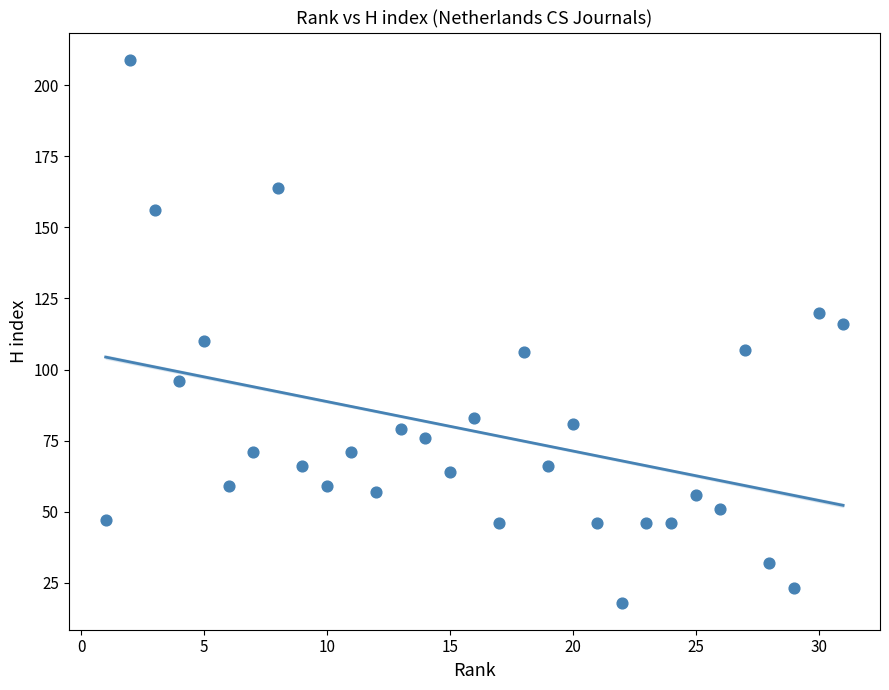

What is the range of X values (max minus min)?

30